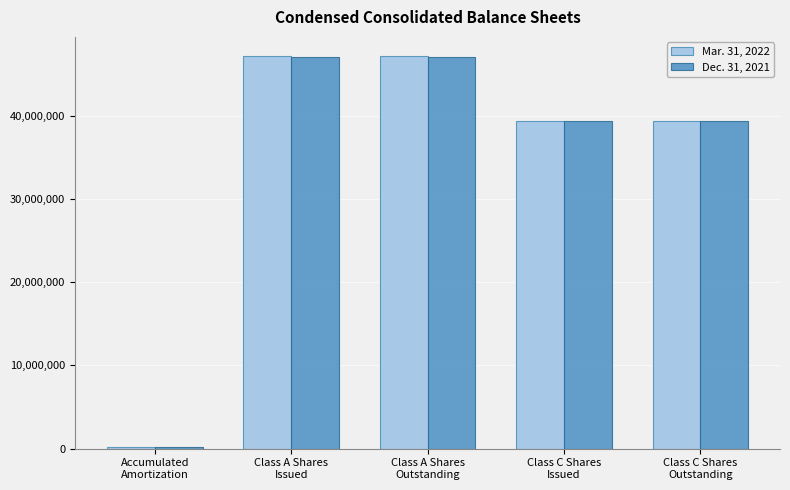

List the series in order of their peak value, lowest first.

Dec. 31, 2021, Mar. 31, 2022